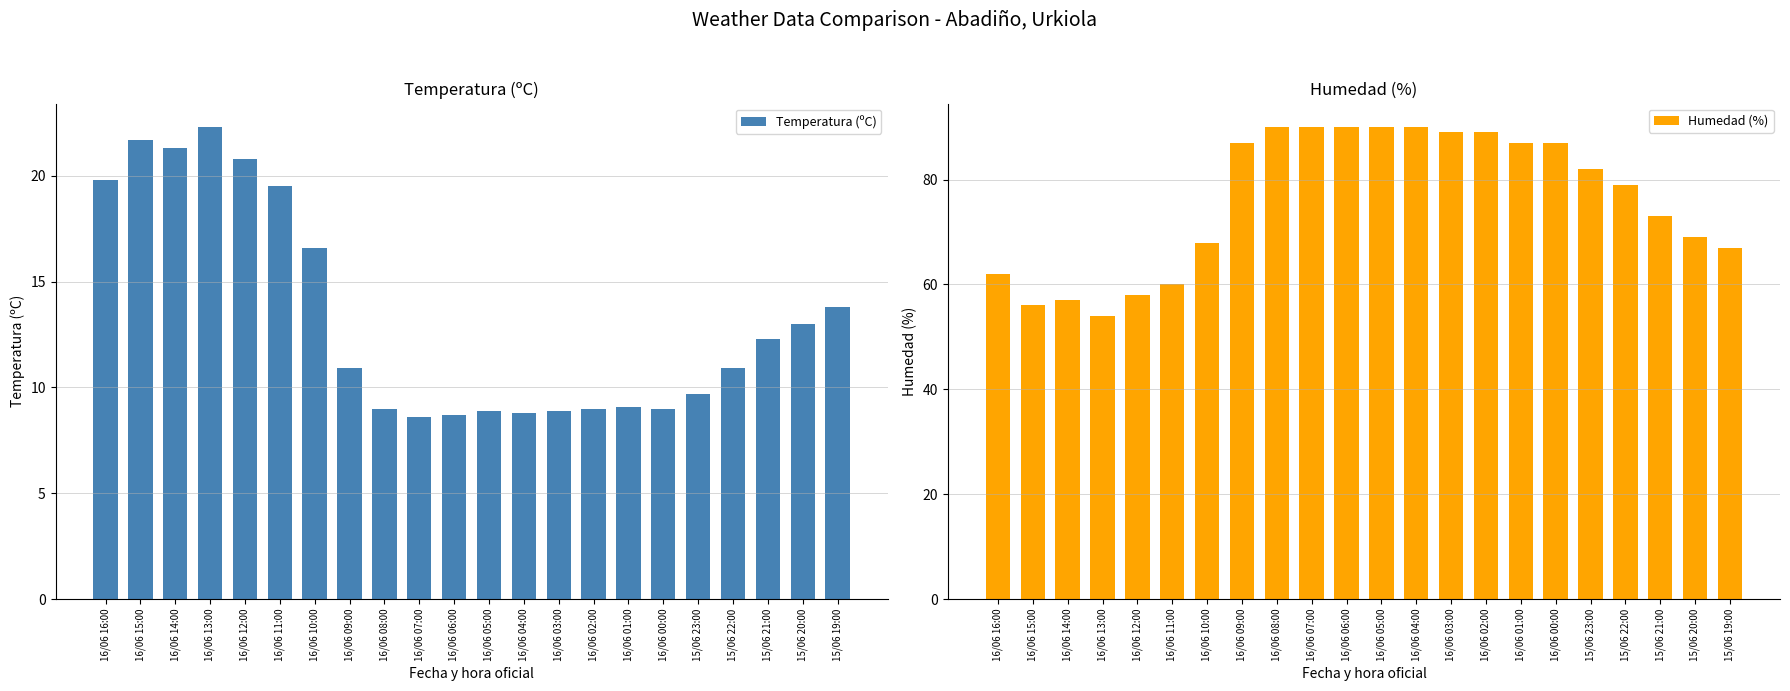

Which category has the lowest value across all series?

16/06 07:00